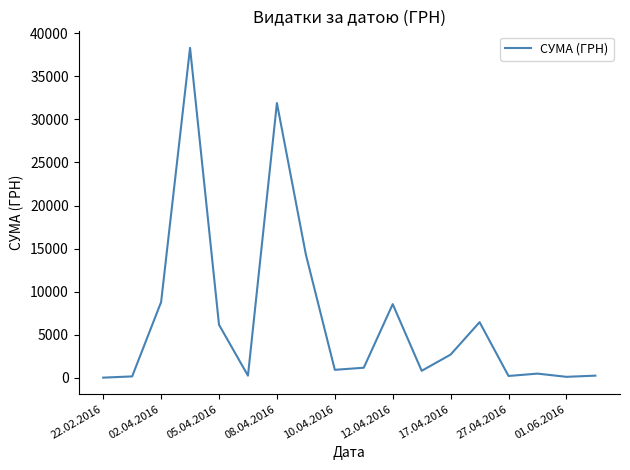

What is the greatest value displayed?

38303.0